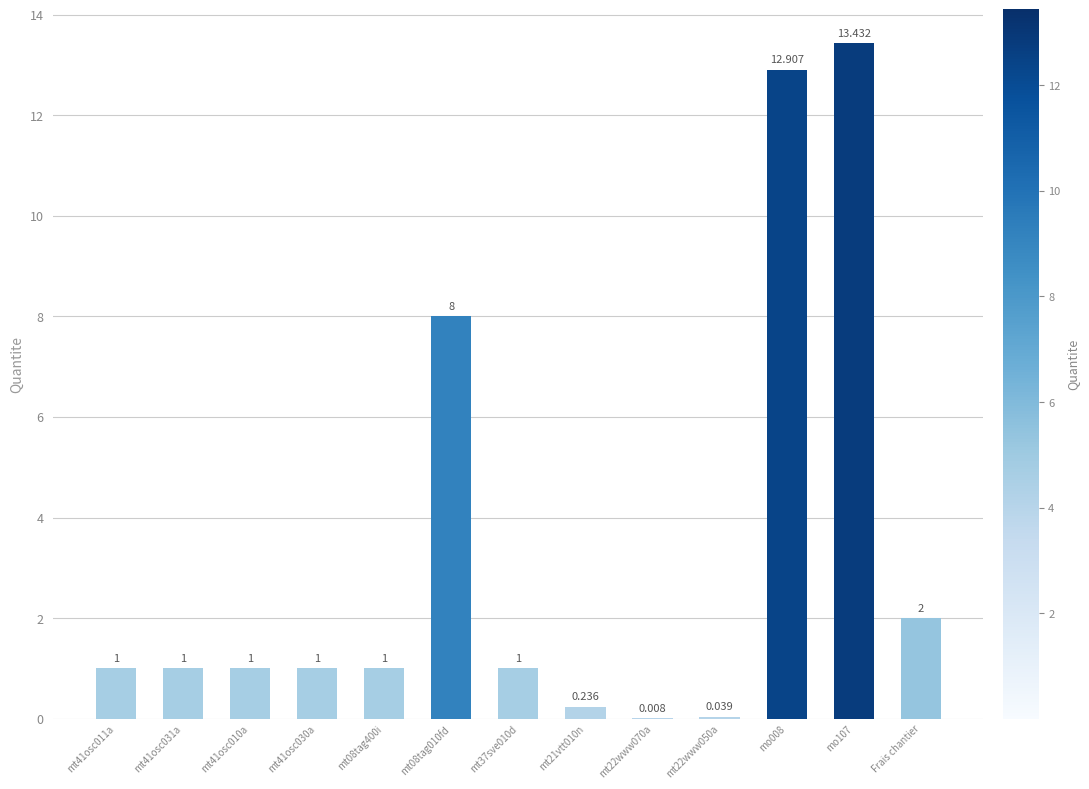

Rank the categories by value from highest to lowest.

mo107, mo008, mt08tag010fd, Frais chantier, mt41osc011a, mt41osc031a, mt41osc010a, mt41osc030a, mt08tag400i, mt37sve010d, mt21vtt010n, mt22www050a, mt22www070a